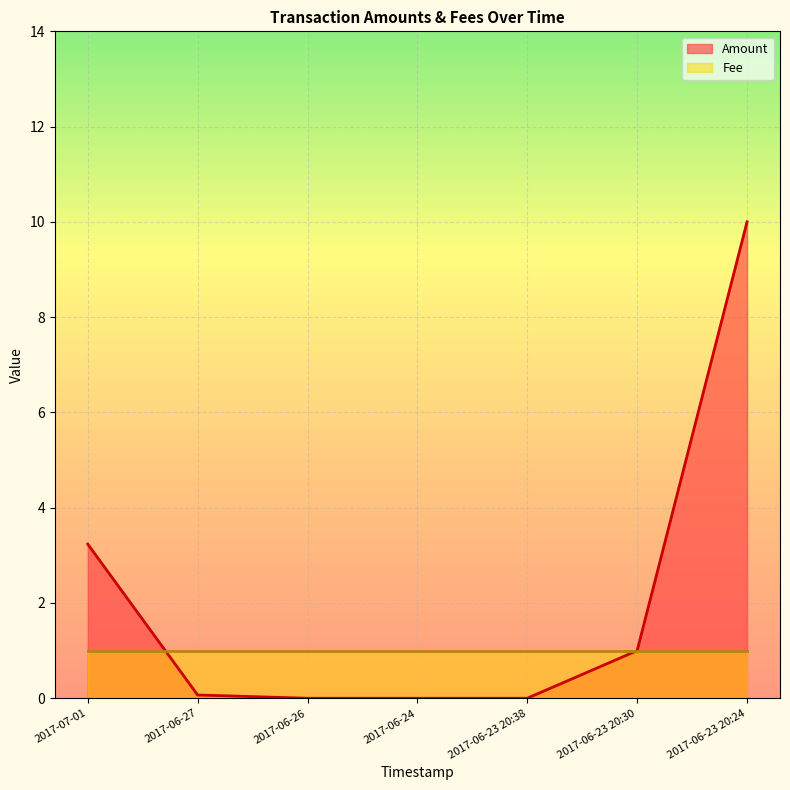

What is the sum of all values?

14.3